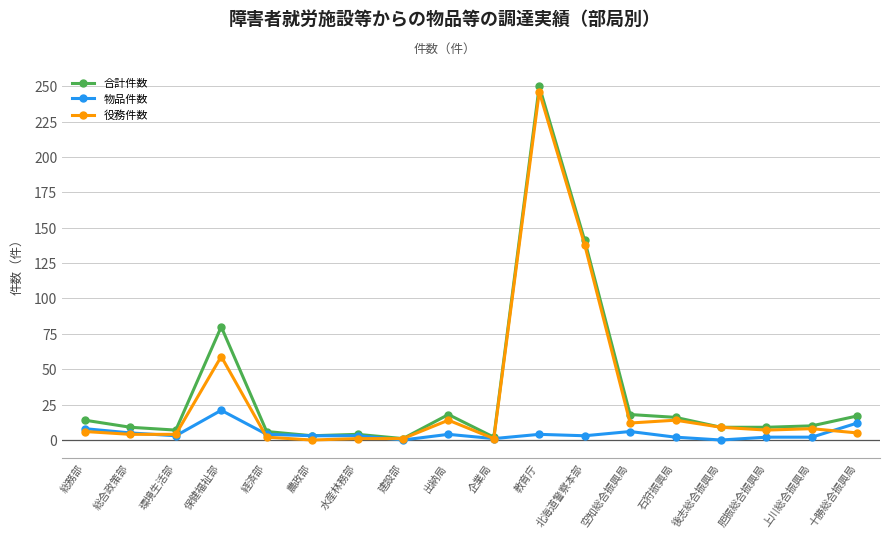

True or false: 物品件数 has more than 1 points higher than both neighbors.

True